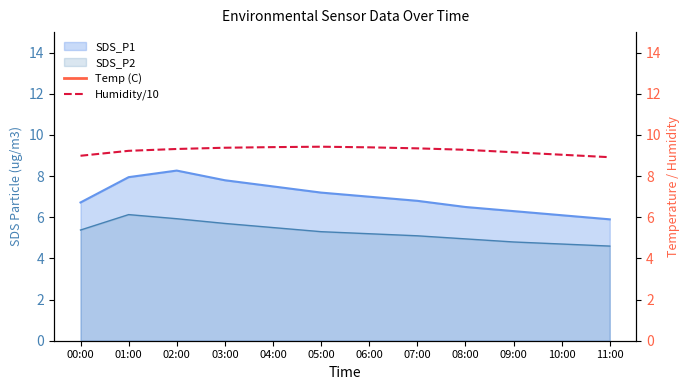

True or false: Humidity/10 and Temp (C) intersect in this chart.

False